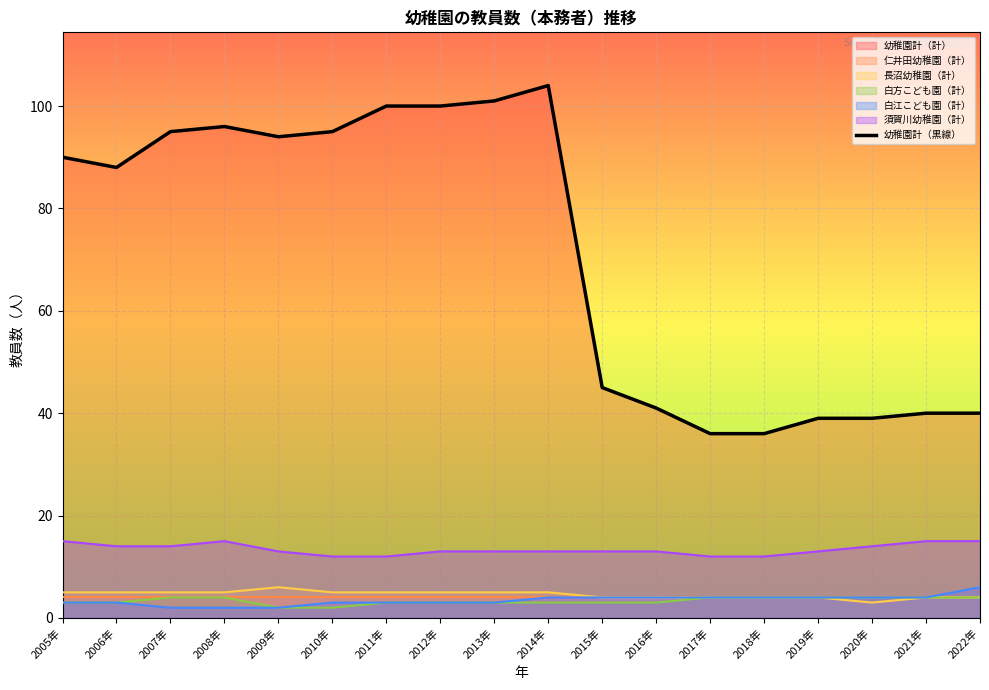

How many points are lower than both their immediate neighbors (excluding endpoints)?

2